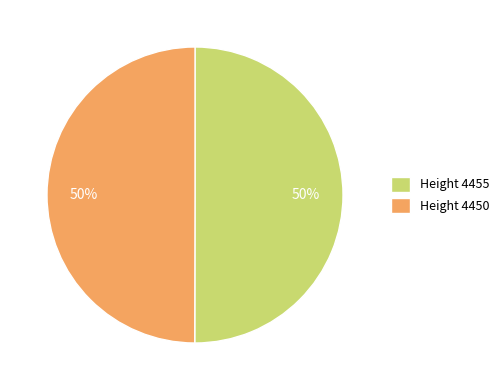

Do Height 4450 and Height 4455 together represent more than half of the pie?

Yes